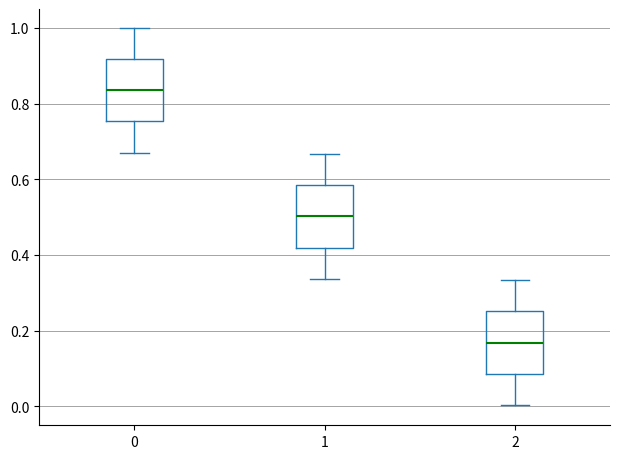

Reading left to right, read every box against the y-axis: the position of its median line, the range the box covers, and the ends of its whiskers. The values are not printed on the chart, so give them approximately, as read against the axis.

0: median 0.84, box 0.76 to 0.92, whiskers 0.68 to 1.00
1: median 0.50, box 0.42 to 0.58, whiskers 0.34 to 0.66
2: median 0.16, box 0.08 to 0.26, whiskers 0.00 to 0.34